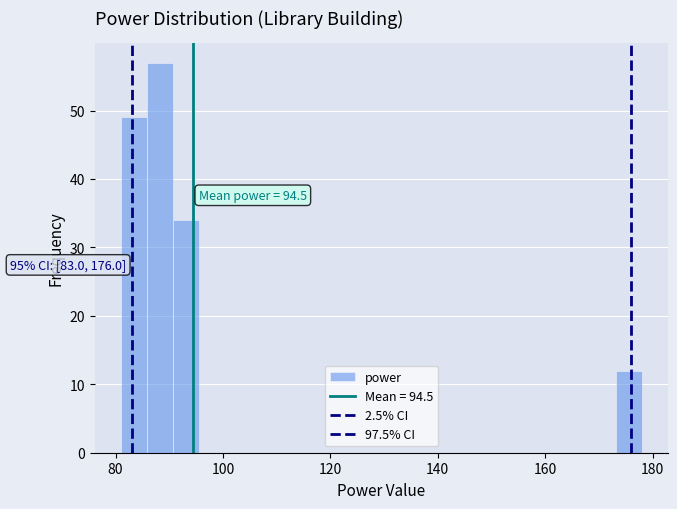

Around what value on the x-axis is the tallest bar? Give the approximate position of its centre, as read against the axis.

88